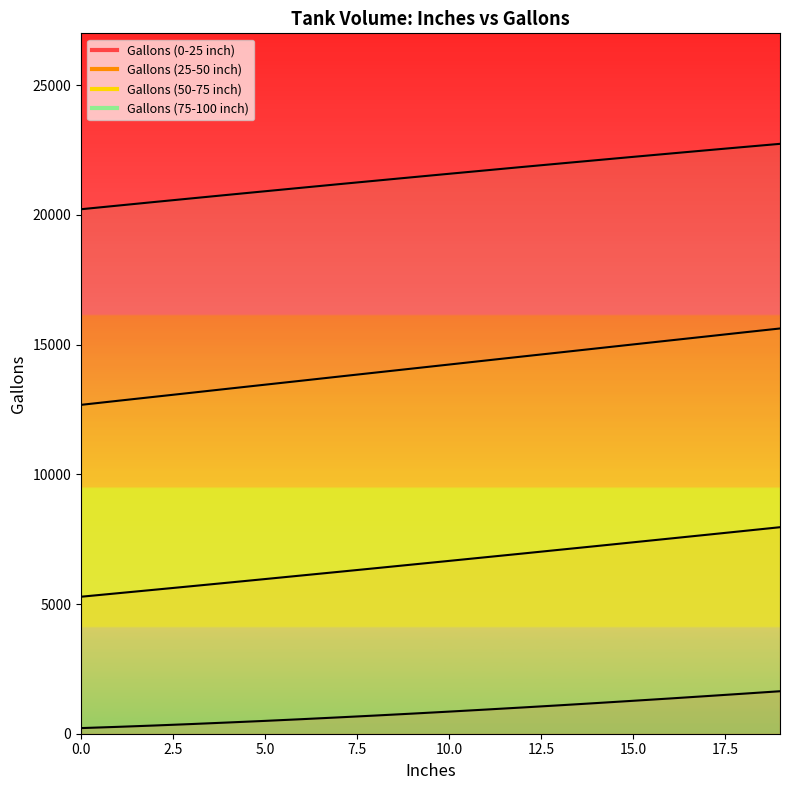

Which series changed the most between 0 and 8?

Gallons (50-75 inch)